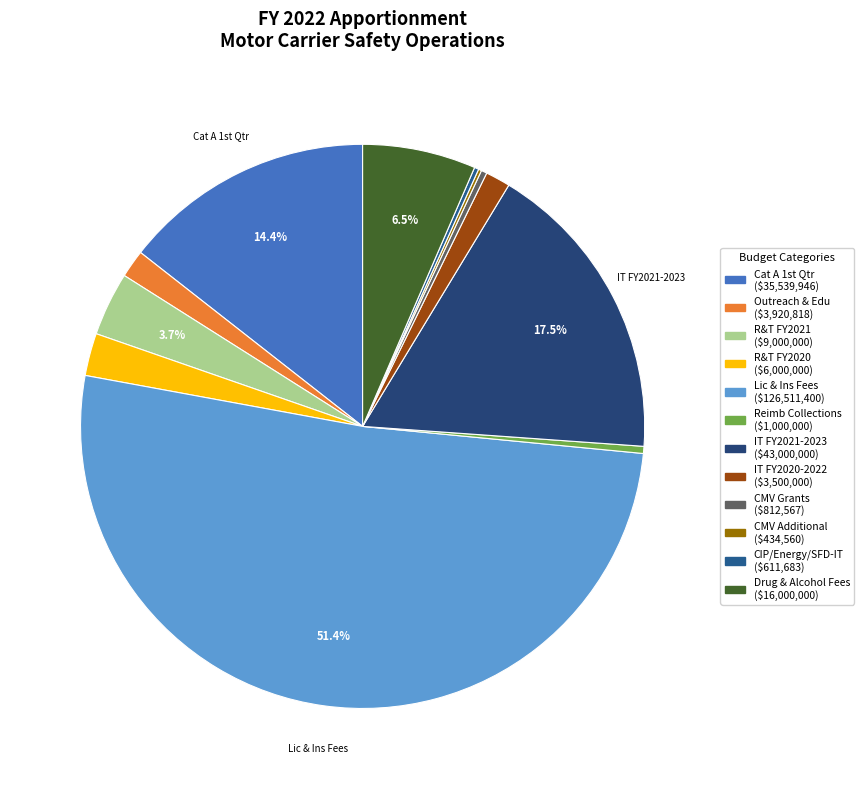

Which slice is the largest?

License & Insurance Collections Fees